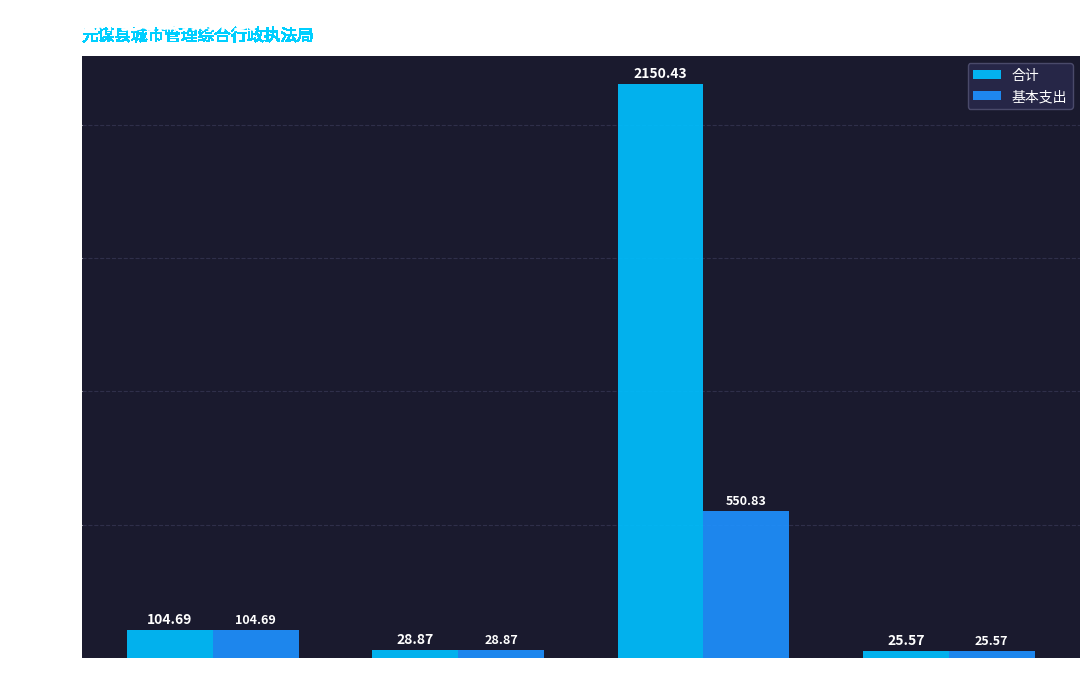

What is the minimum value for 基本支出?

25.6